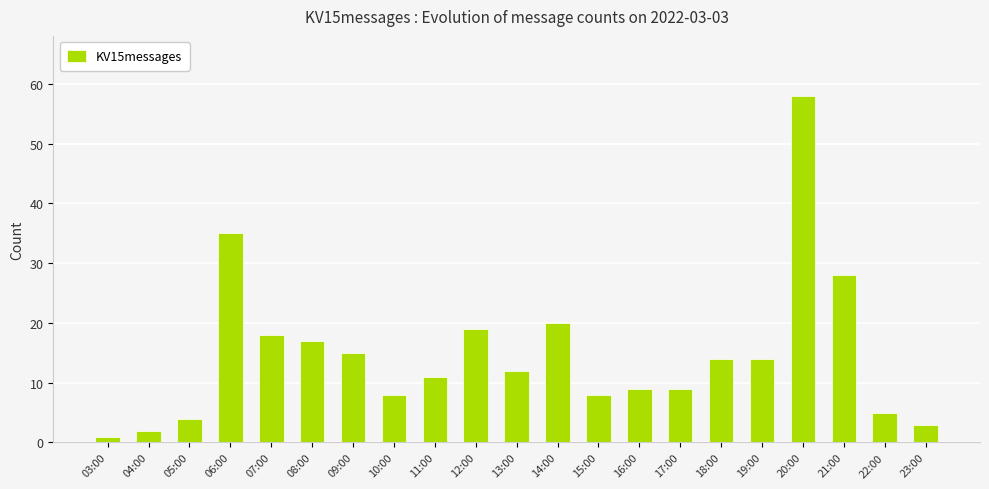

Which category has the lowest value across all series?

03:00